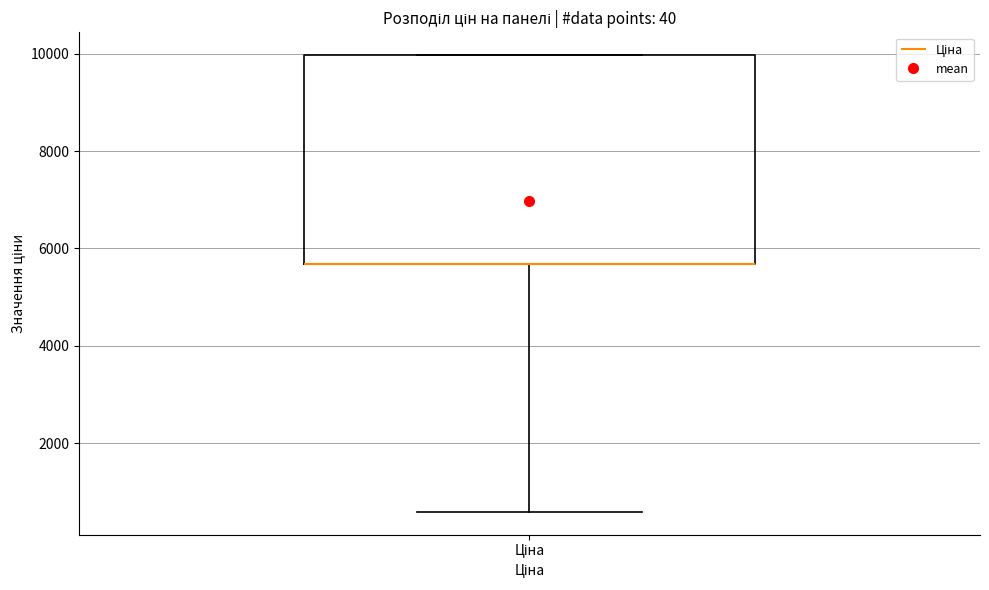

Read this box plot against the y-axis: the position of the median line, the range covered by the box, and the ends of both whiskers. The values are not printed on the chart, so give them approximately, as read against the axis.

median 5600 (drawn on the box's lower edge), box 5600 to 10000, whiskers 600 to 10000